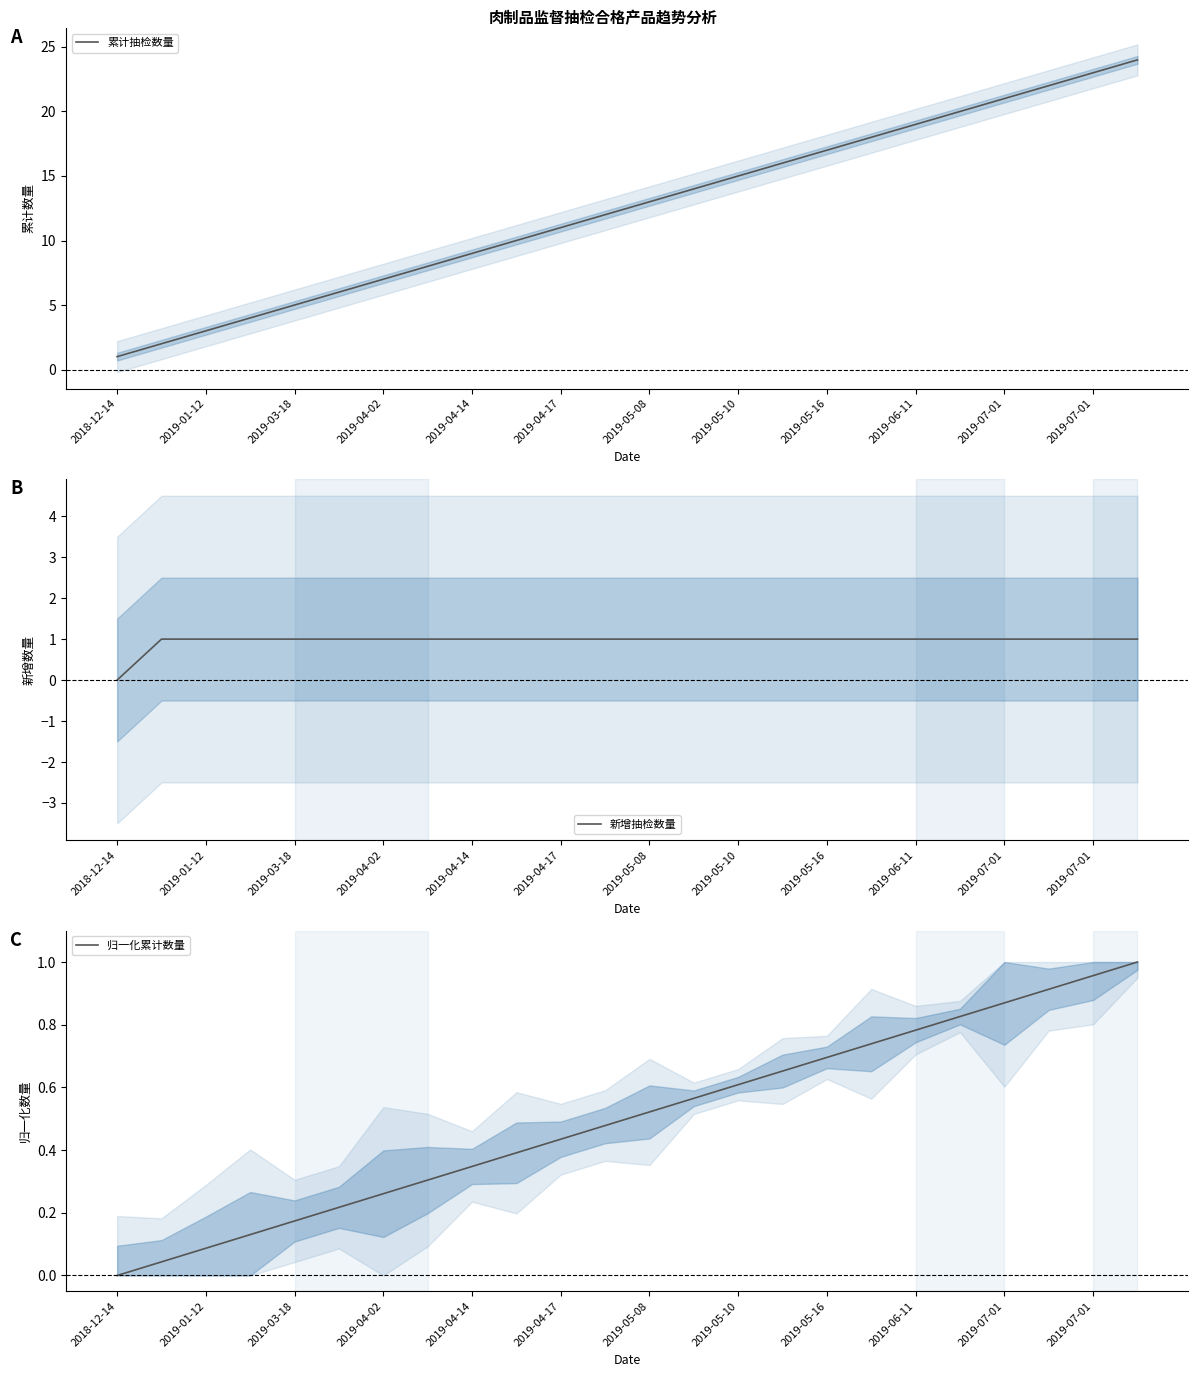

What is the sum of all 归一化累计数量 values?

12.0